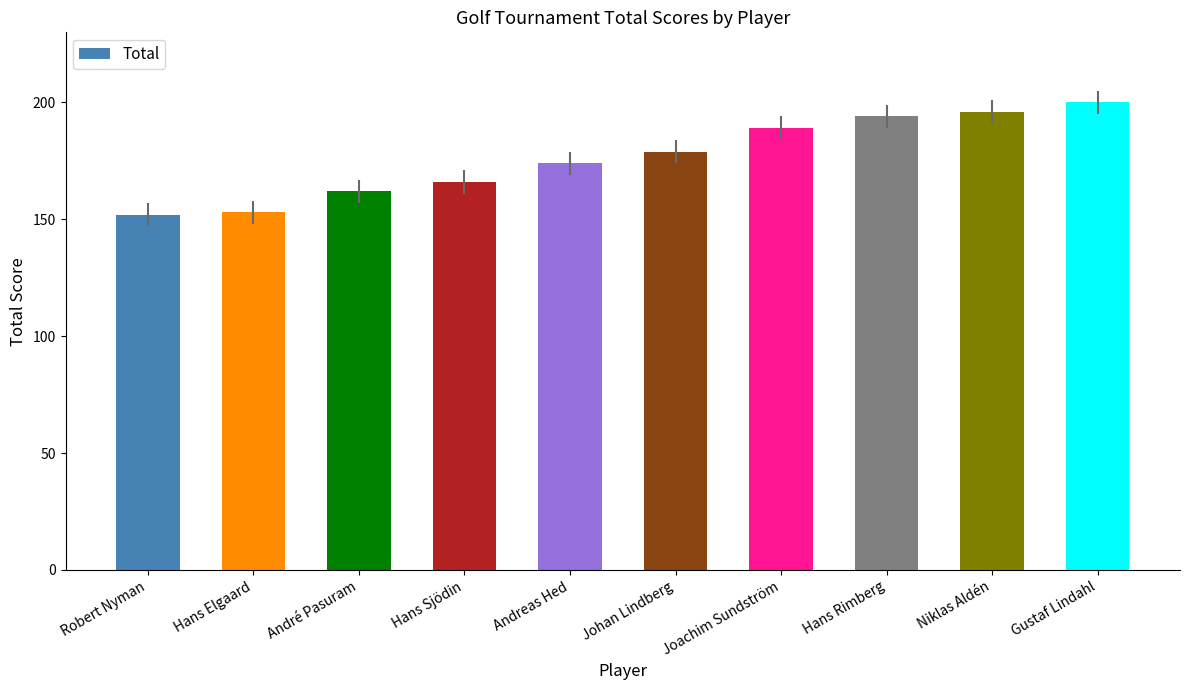

Which has a higher value, Johan Lindberg or Hans Sjödin?

Johan Lindberg